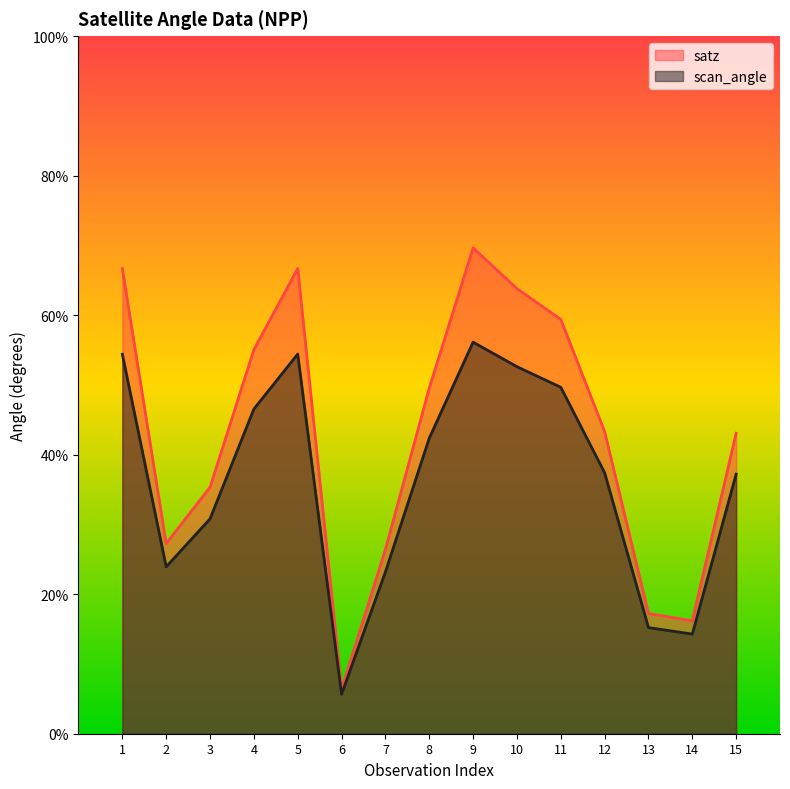

The value of scan_angle at 3 is 30.8. True or false?

True